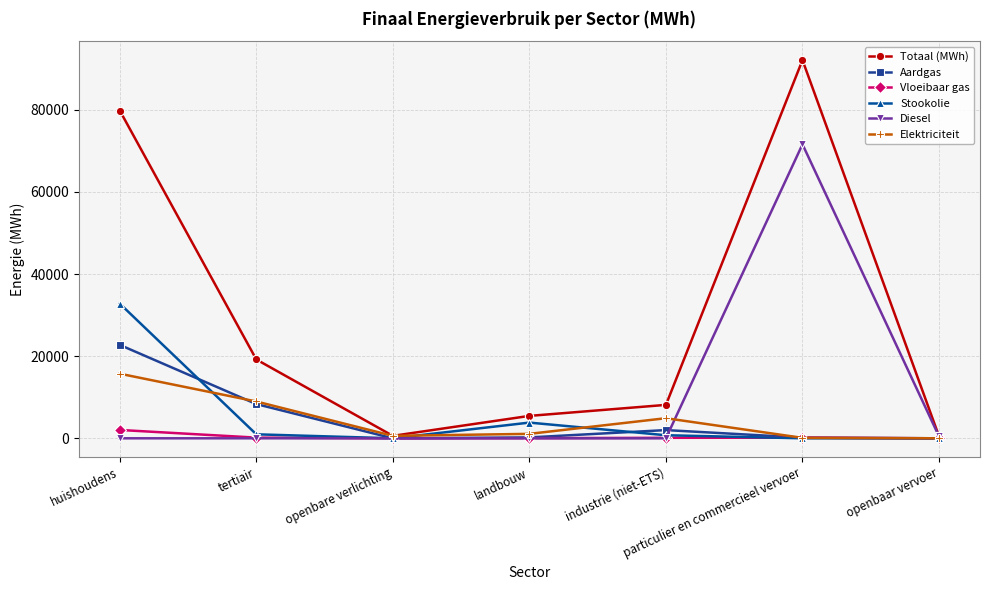

List the series in order of their peak value, lowest first.

Vloeibaar gas, Elektriciteit, Aardgas, Stookolie, Diesel, Totaal (MWh)